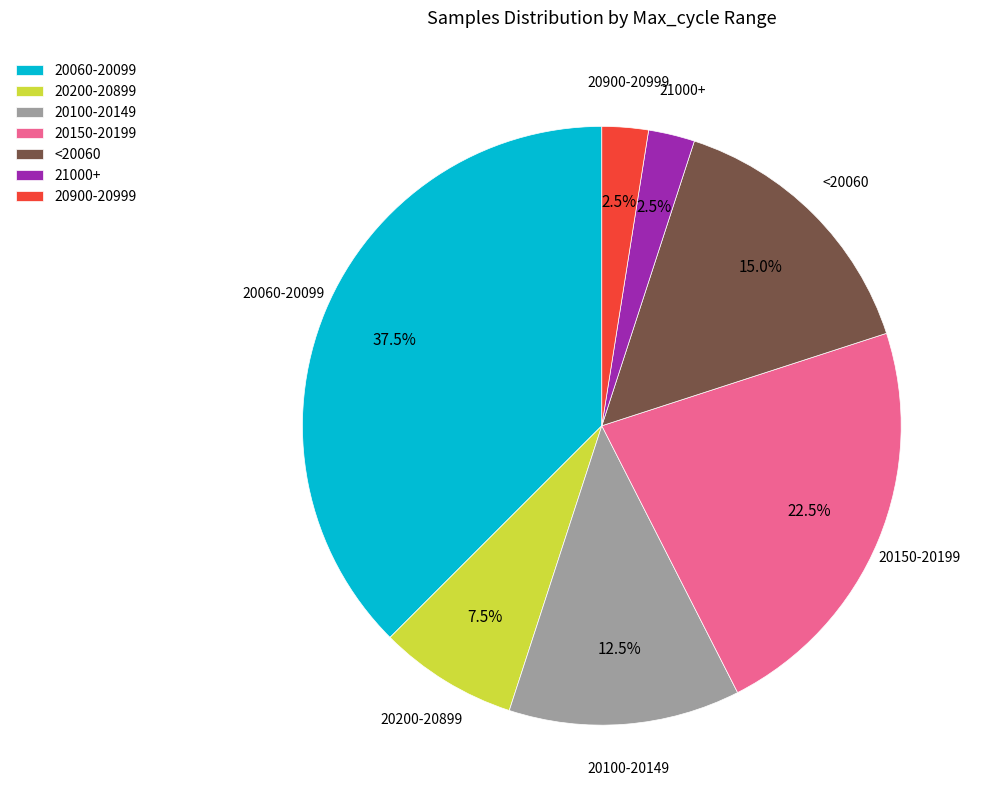

Between 20060-20099 and <20060, which is larger?

20060-20099